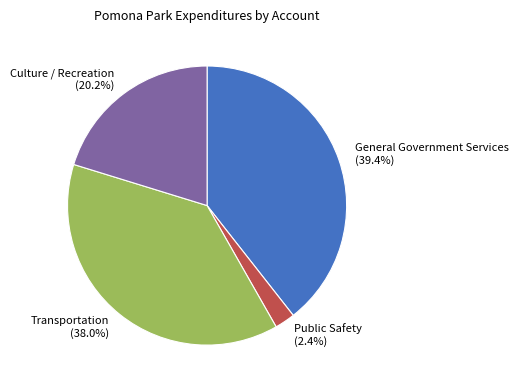

To the nearest percent, what is the difference between the General Government Services and Transportation slice percentages?

1%